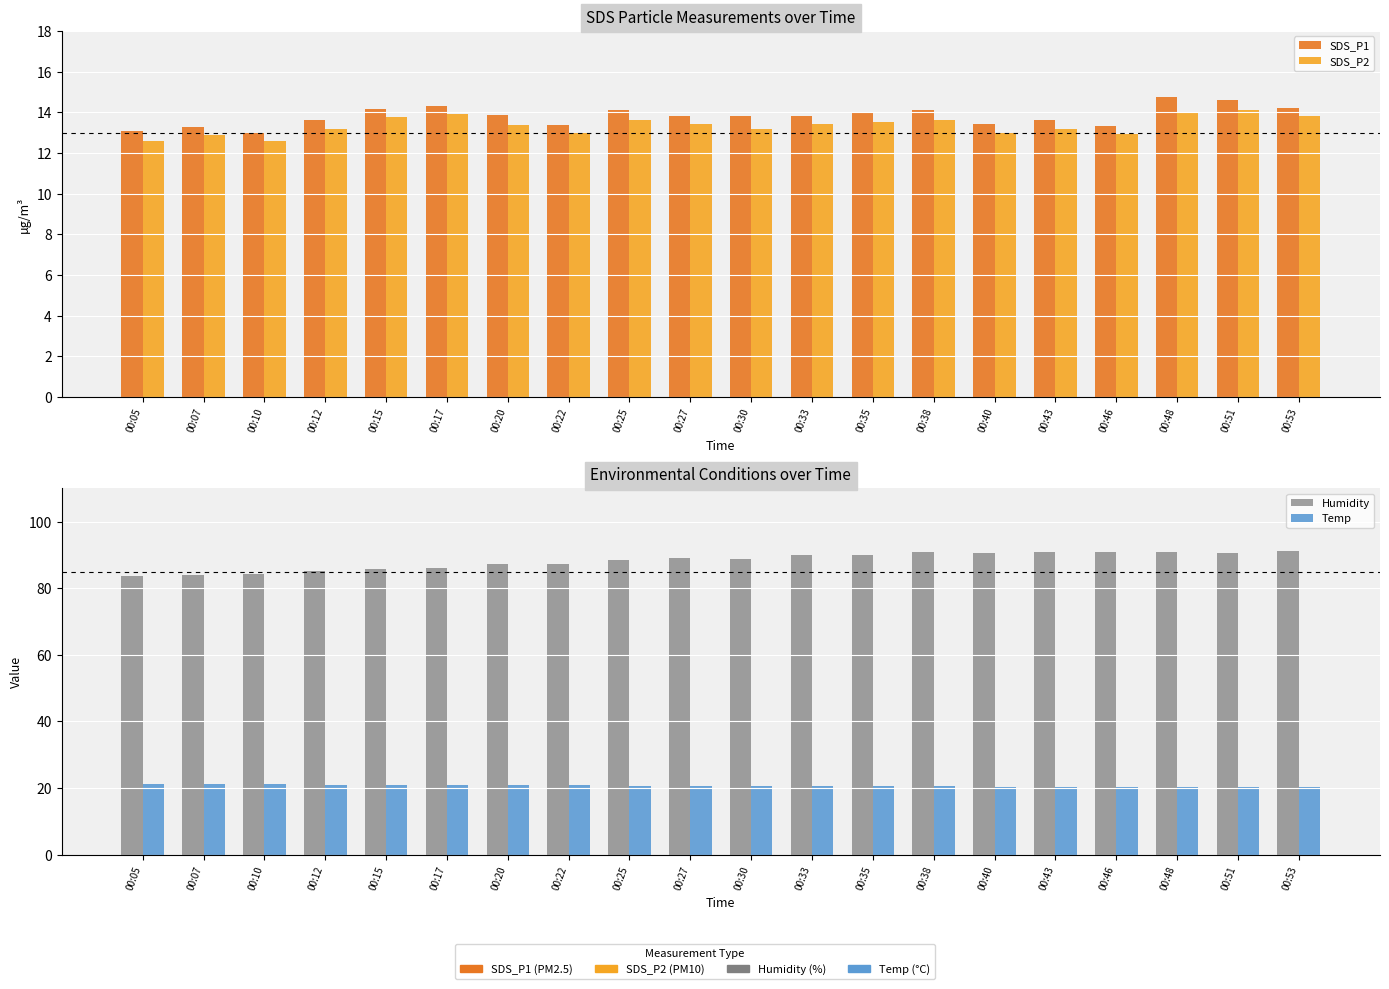

How many groups of bars are there?

20